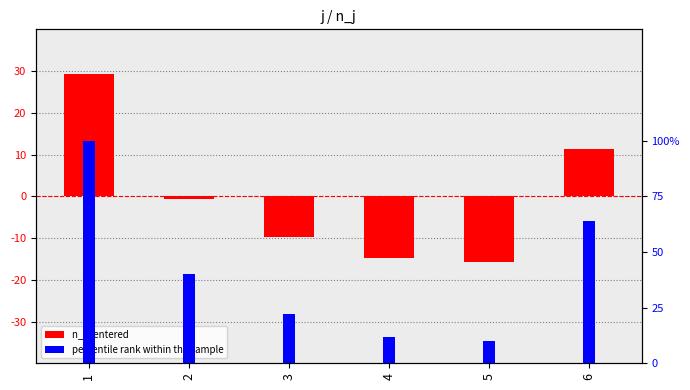

Which has a higher value, 3 or 5?

3